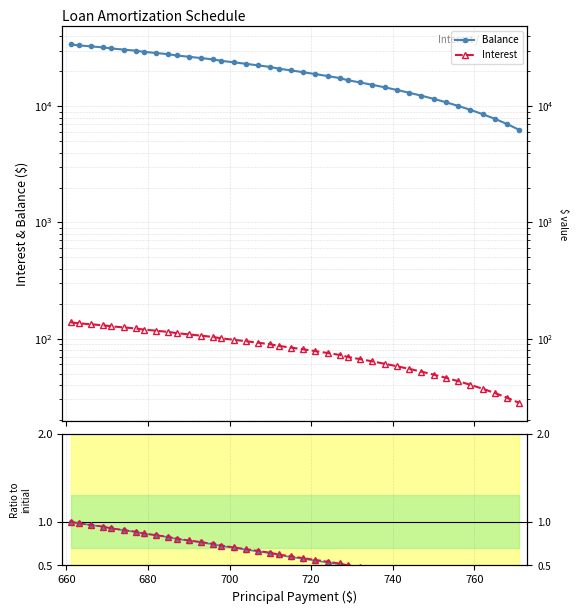

What is the average value of the Interest series?

84.3